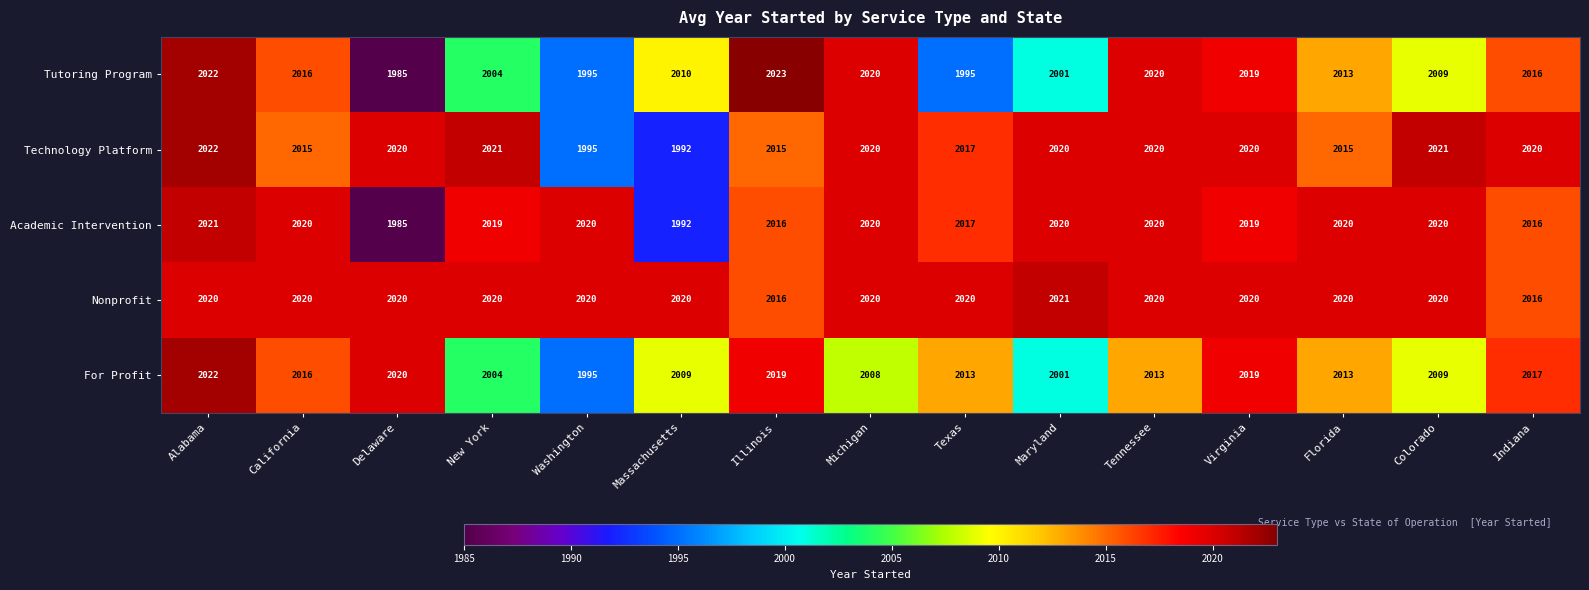

Is it true that Tutoring Program equals 2863 at Alabama?

False